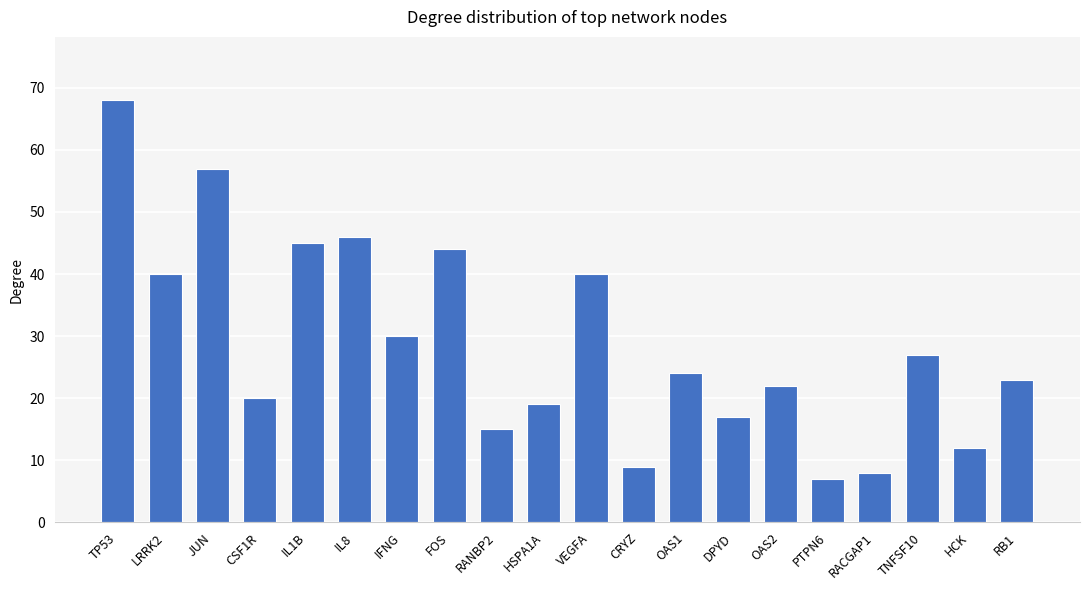

What is the sum of the values at IFNG and RACGAP1?

38